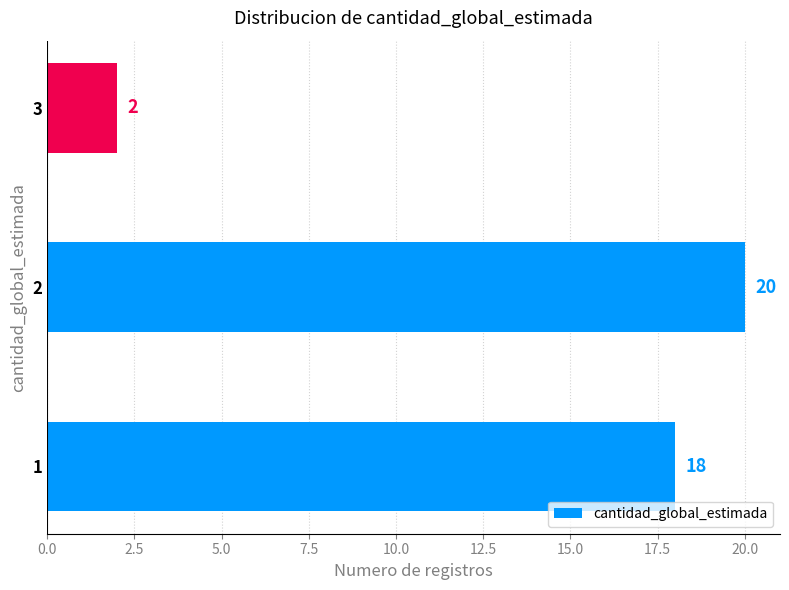

What value does the data have at 1, to the nearest 5?

20